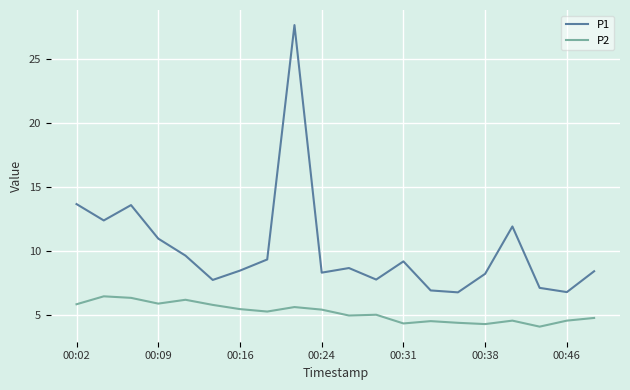

What is the greatest value displayed?

27.7